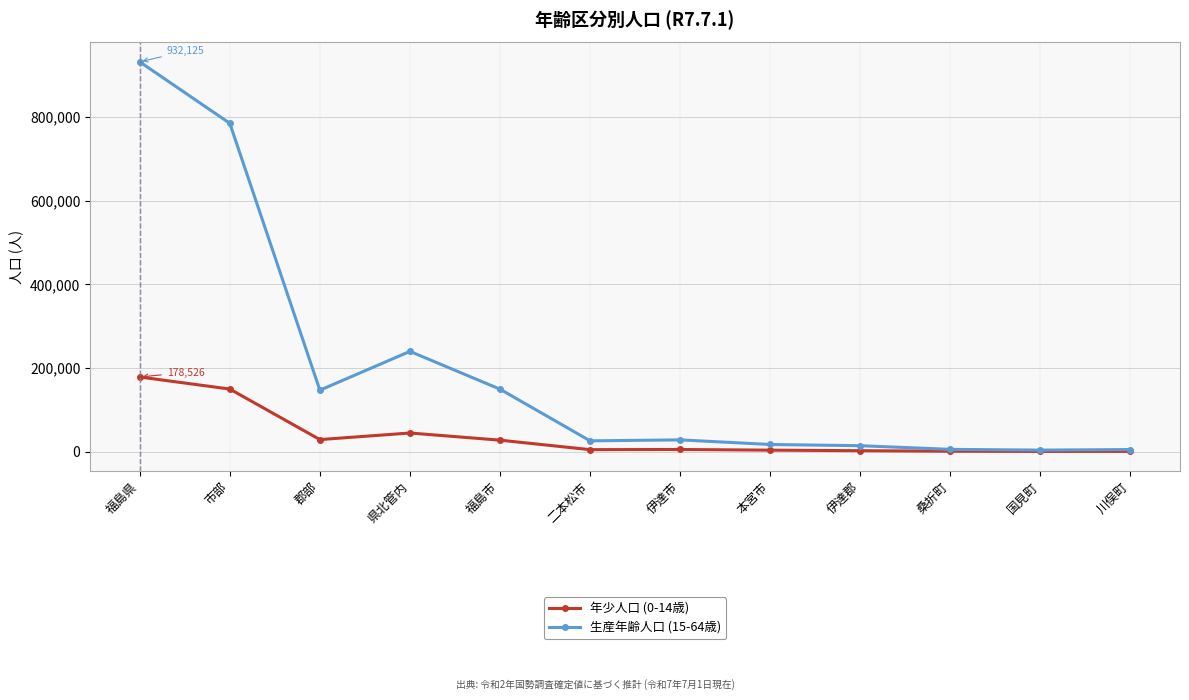

True or false: 生産年齢人口 (15-64歳) has a value of 256958 at 郡部.

False